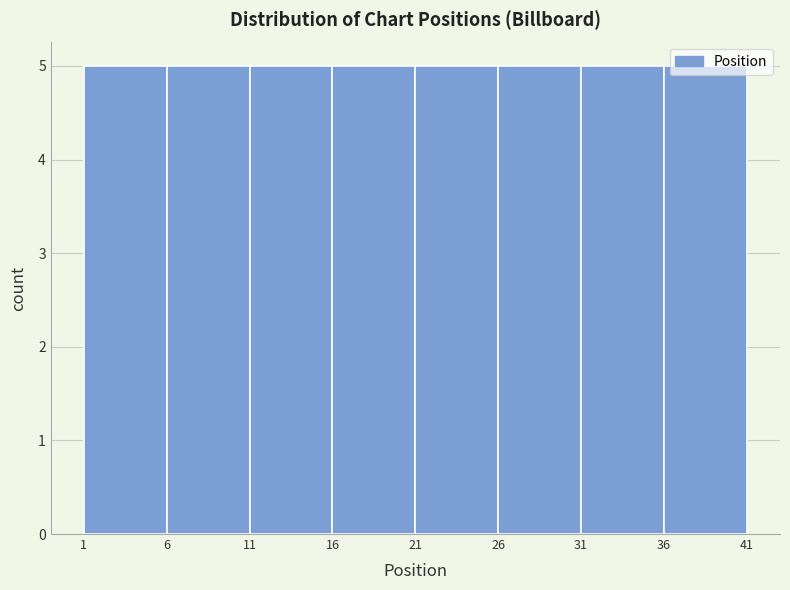

Reading left to right, list every bar in this chart as the range it spans on the x-axis followed by its height. The values are not printed on the chart, so give them approximately, as read against the axis.

1 to 6: 5
6 to 11: 5
11 to 16: 5
16 to 21: 5
21 to 26: 5
26 to 31: 5
31 to 36: 5
36 to 41: 5